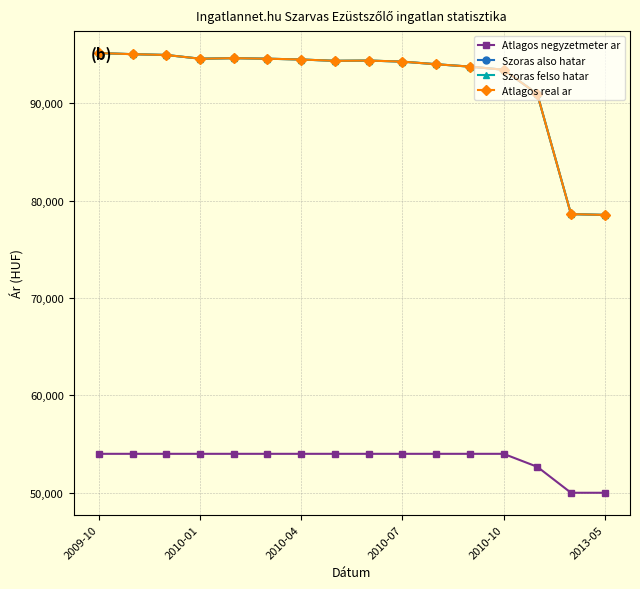

At which category is the sum across all series the highest?

2009-10